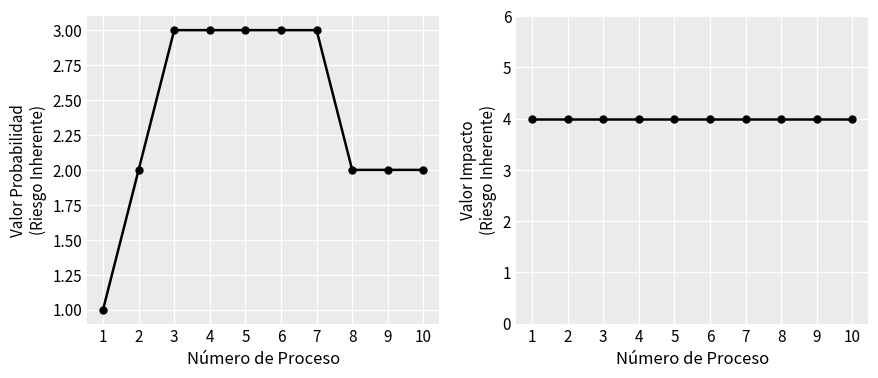

True or false: VALOR IMPACTO and VALOR PROBABILIDAD intersect in this chart.

False